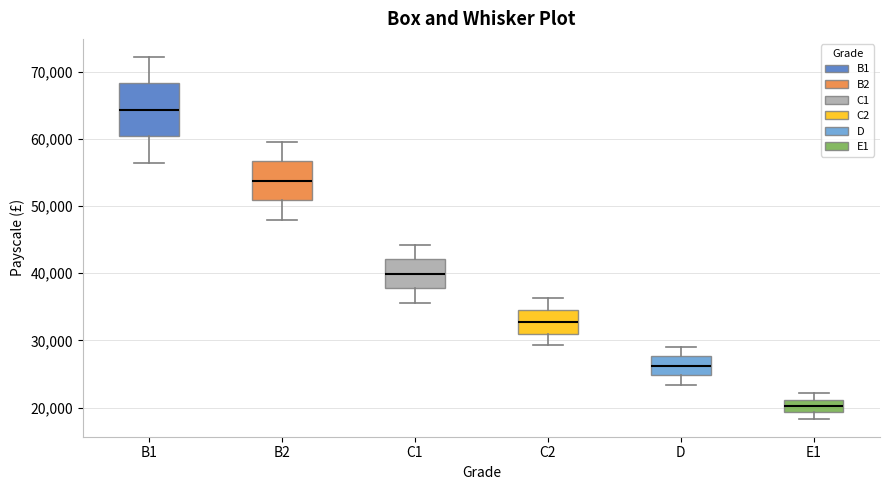

Where does the upper whisker of the box for B1 end on the y-axis? The values are not printed on the chart, so give them approximately, as read against the axis.

72000